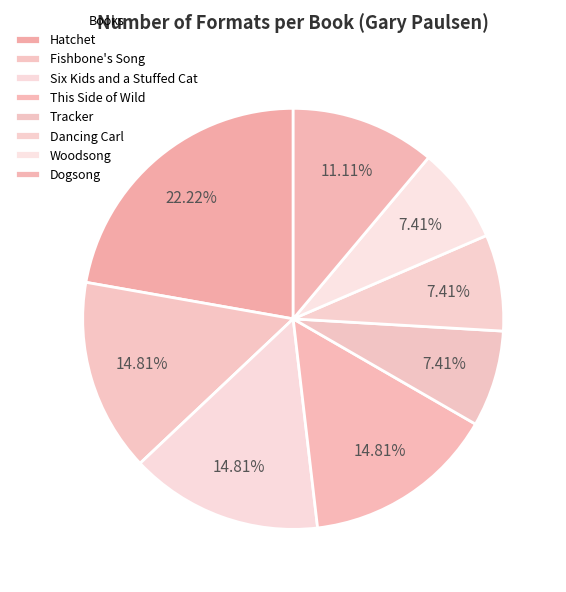

True or false: Dancing Carl accounts for 7% of the total.

True